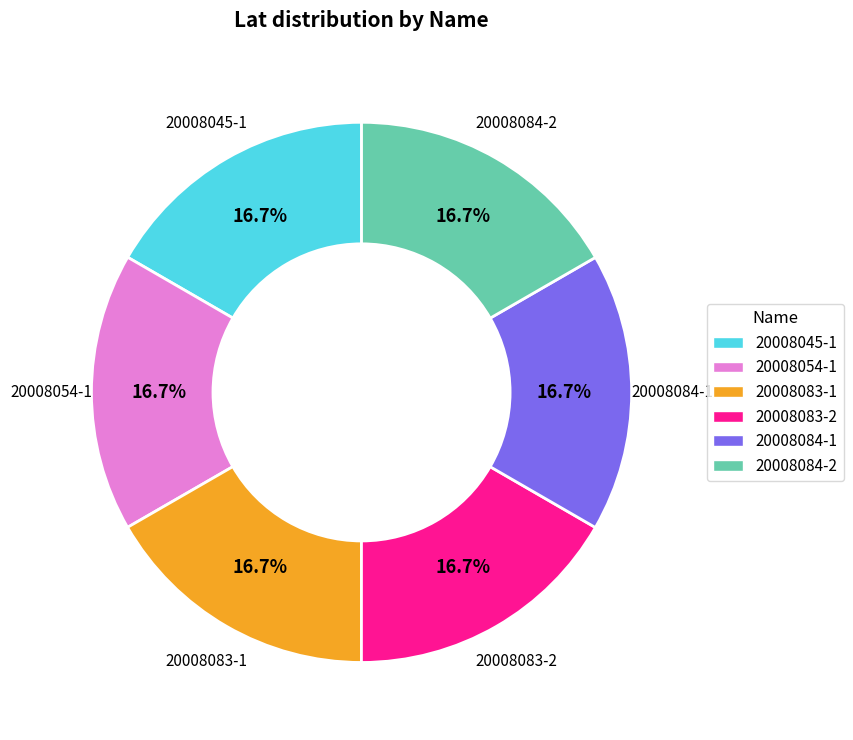

To the nearest percent, what is the average slice percentage?

17%